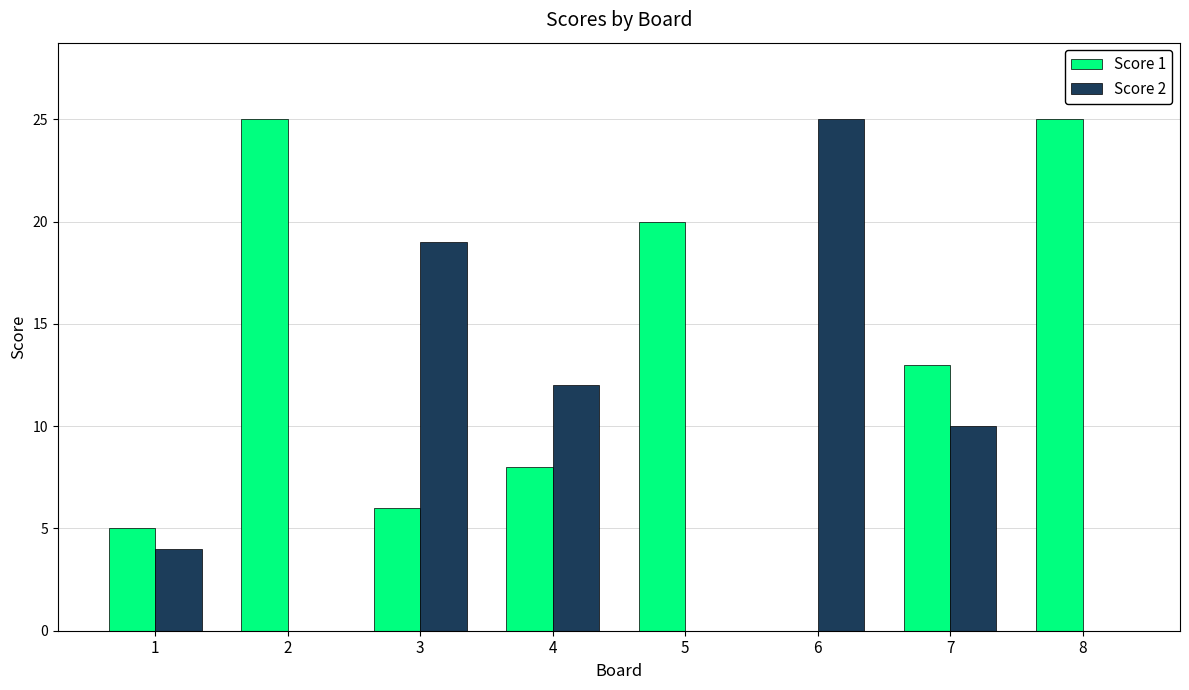

How many Score 2 values are between 0 and 19?

7